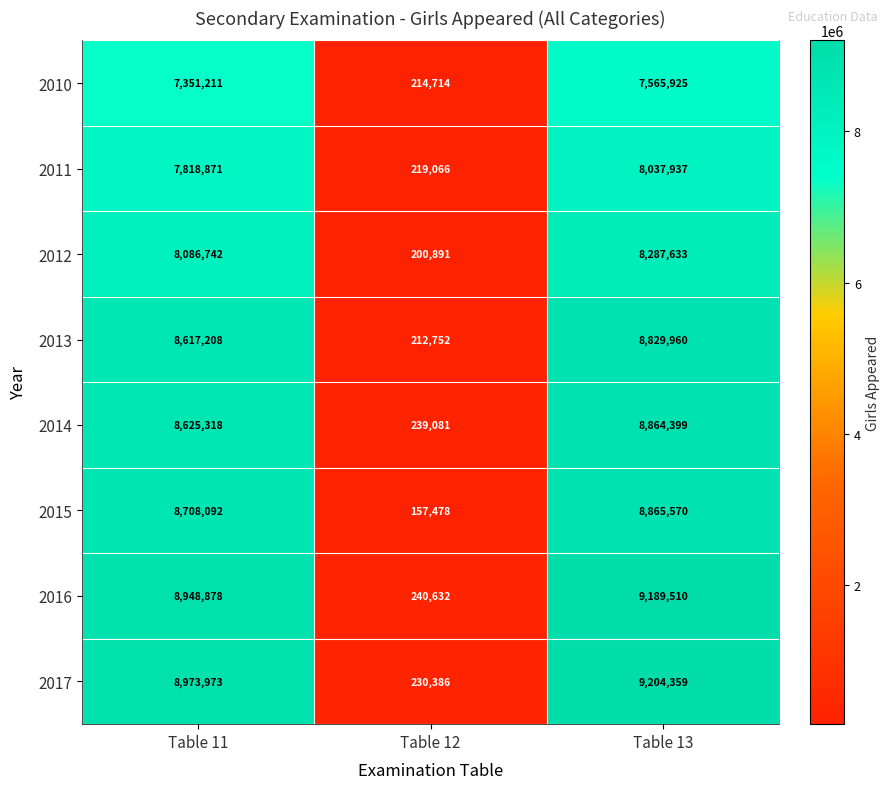

What is the difference between the highest and lowest values at Table 12?

83154